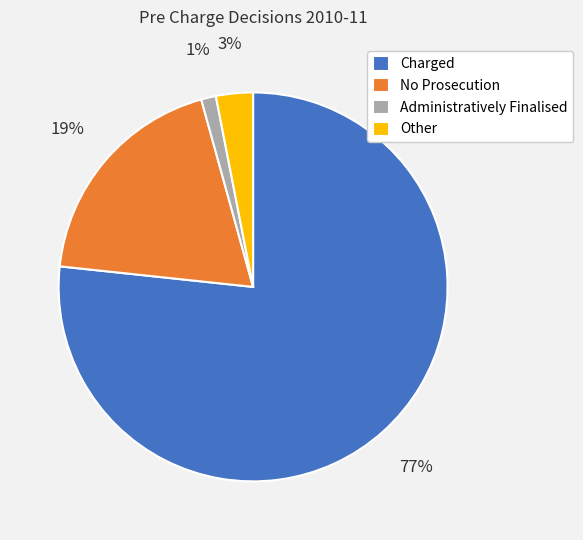

The Charged slice represents 91% of the pie. True or false?

False